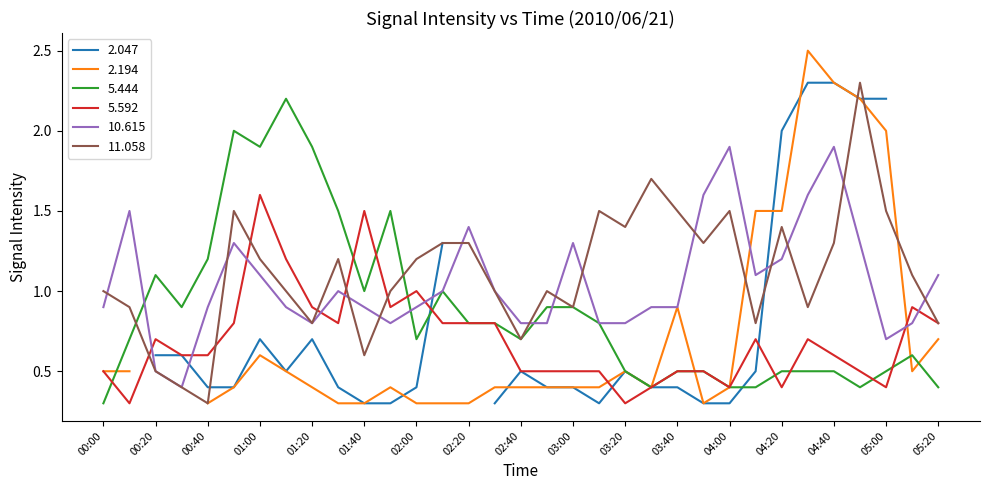

The value of 5.444 at 04:40 is 0.9. True or false?

False